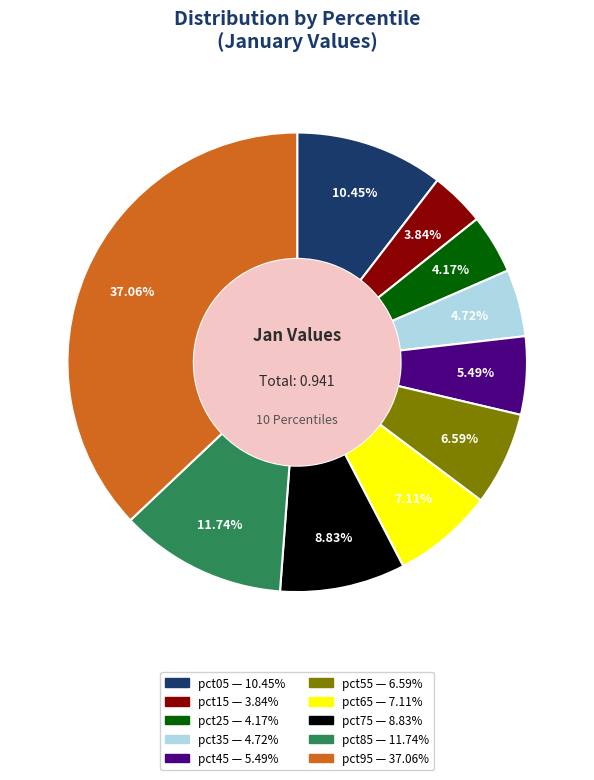

Is pct75 the majority of the pie?

No